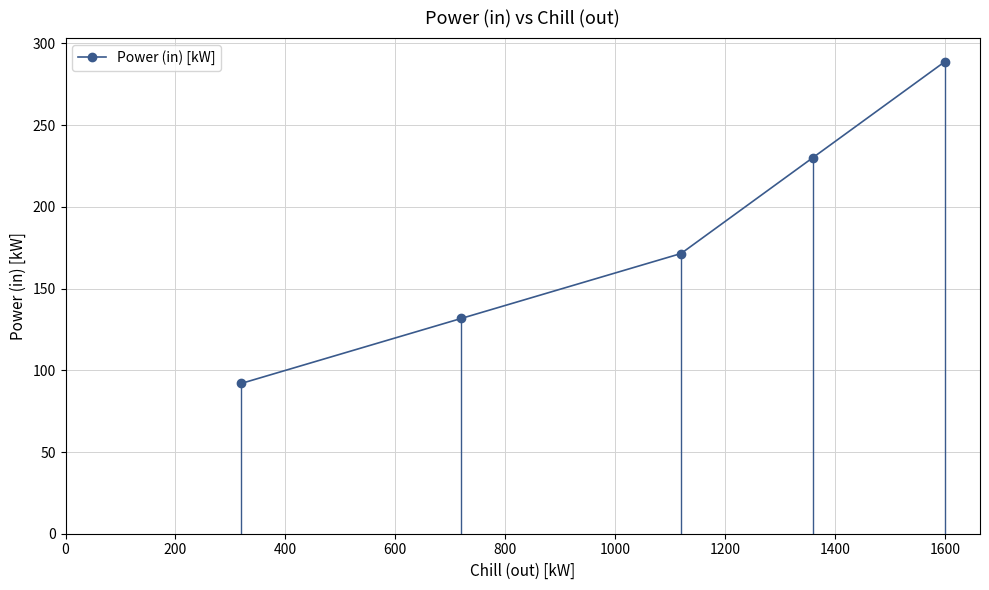

What is the difference between the maximum and second lowest values?

157.1